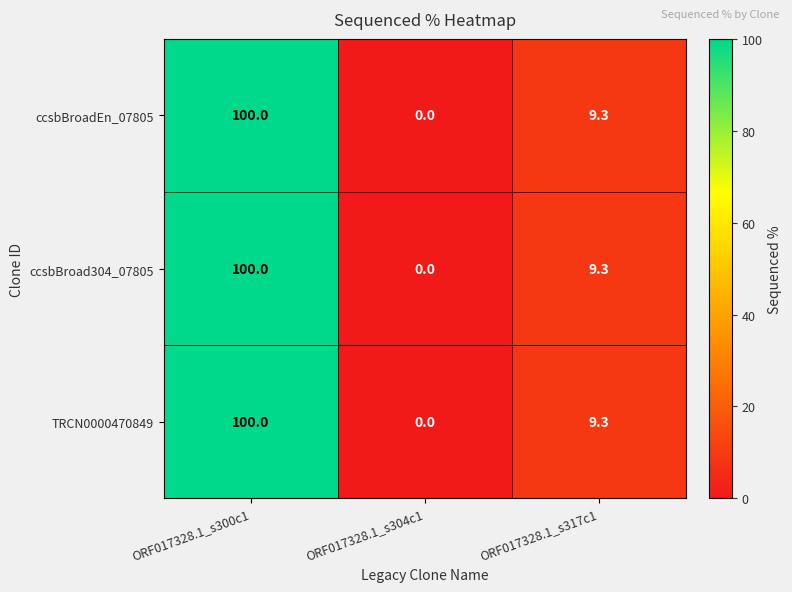

Which category has the lowest value across all series?

ORF017328.1_s304c1